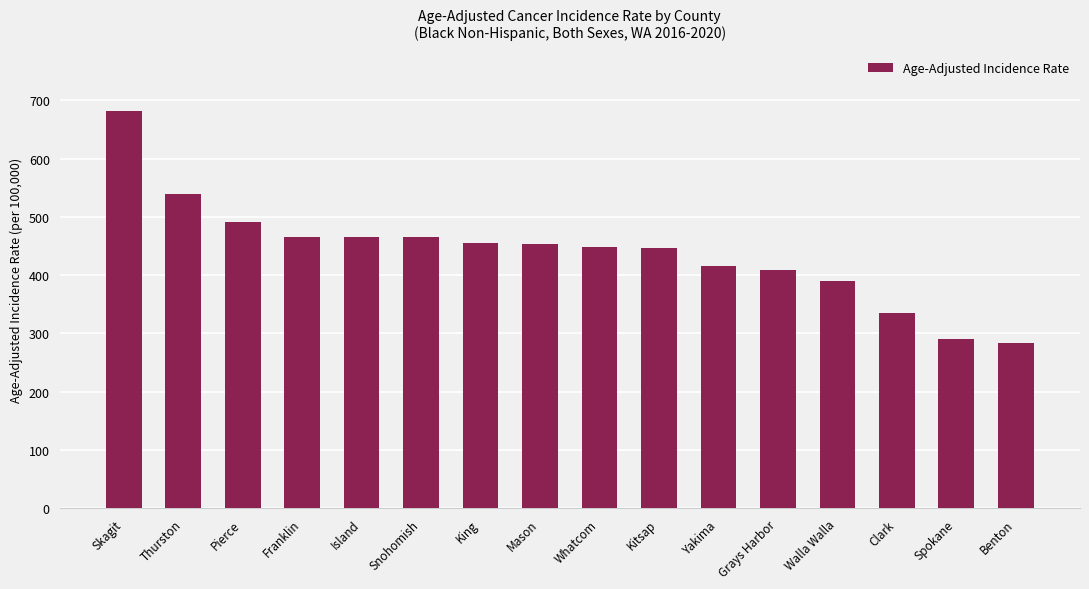

What is the ratio of the value at Walla Walla to the value at Mason?

0.9